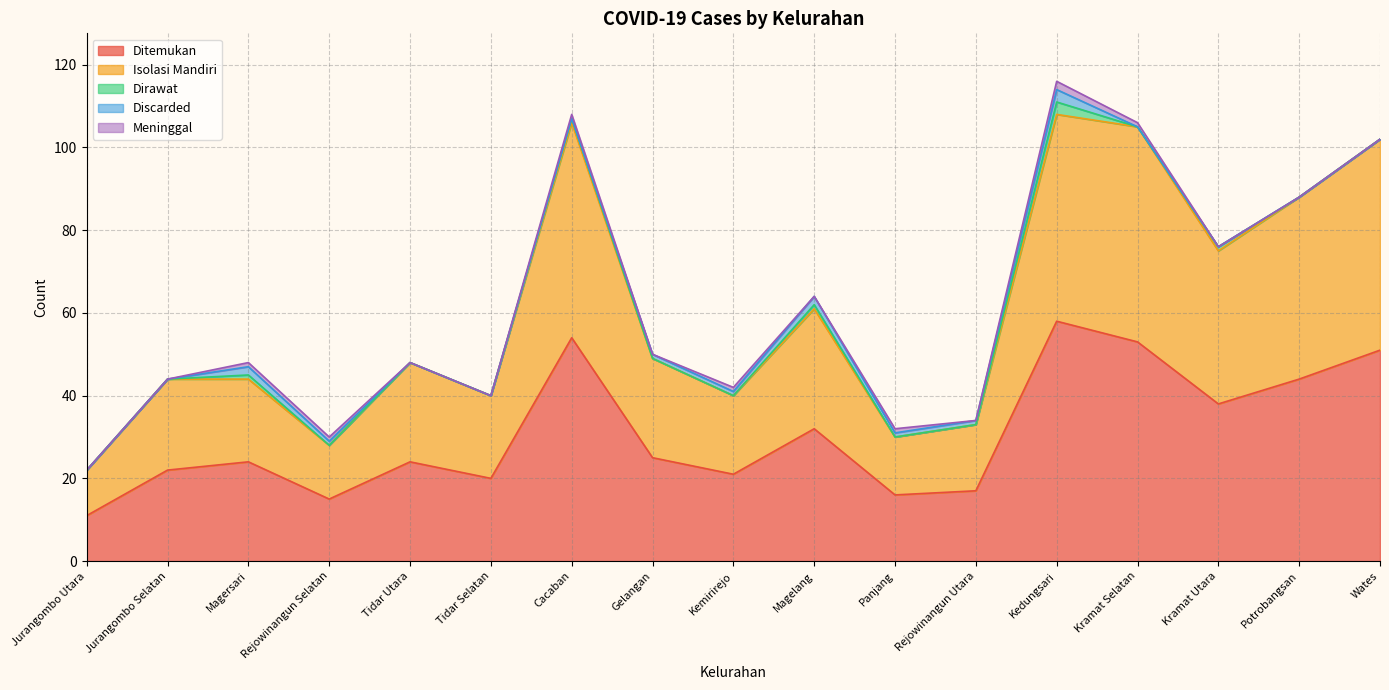

What are all the series names shown in the legend?

Ditemukan, Isolasi Mandiri, Dirawat, Discarded, Meninggal